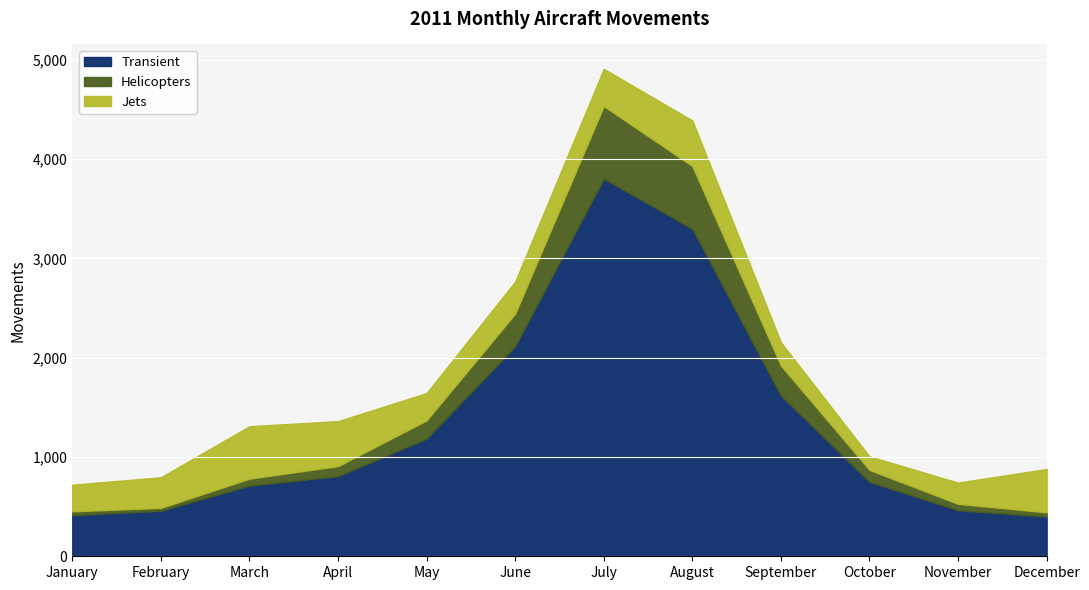

What is the value of the Transient point at the 12th from the left?

400